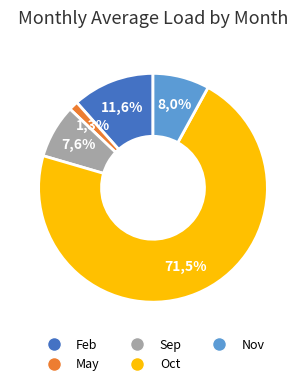

How much of the chart is everything except Feb?

88.4%